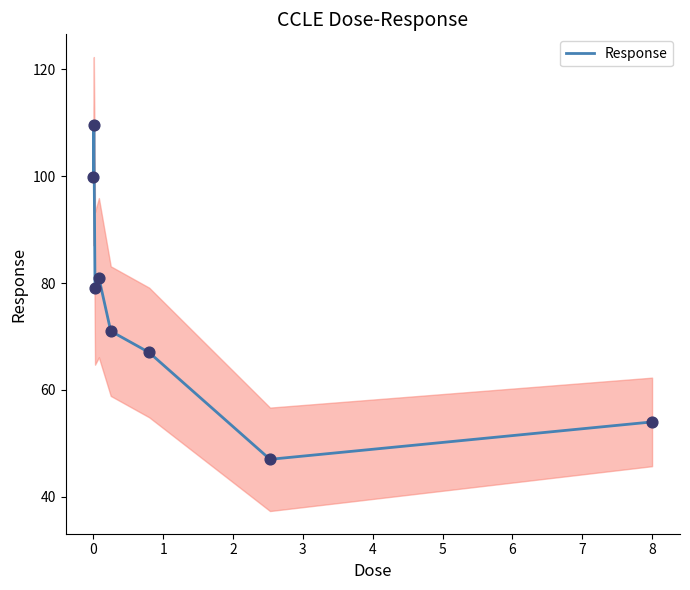

What is the highest value of the Response series?

109.5